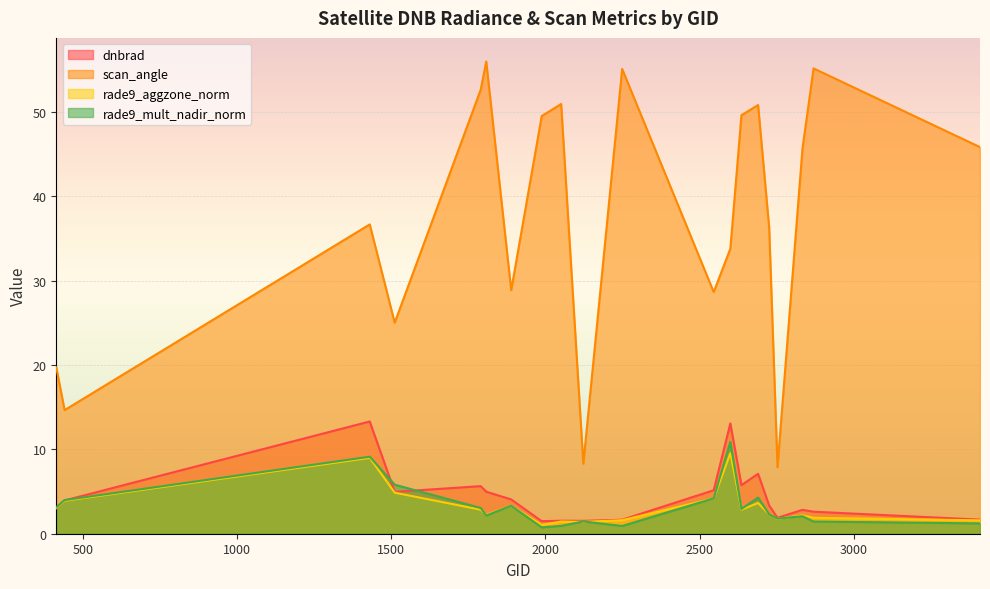

Is the value of rade9_aggzone_norm at 2051 greater than the value of dnbrad at 2249?

No